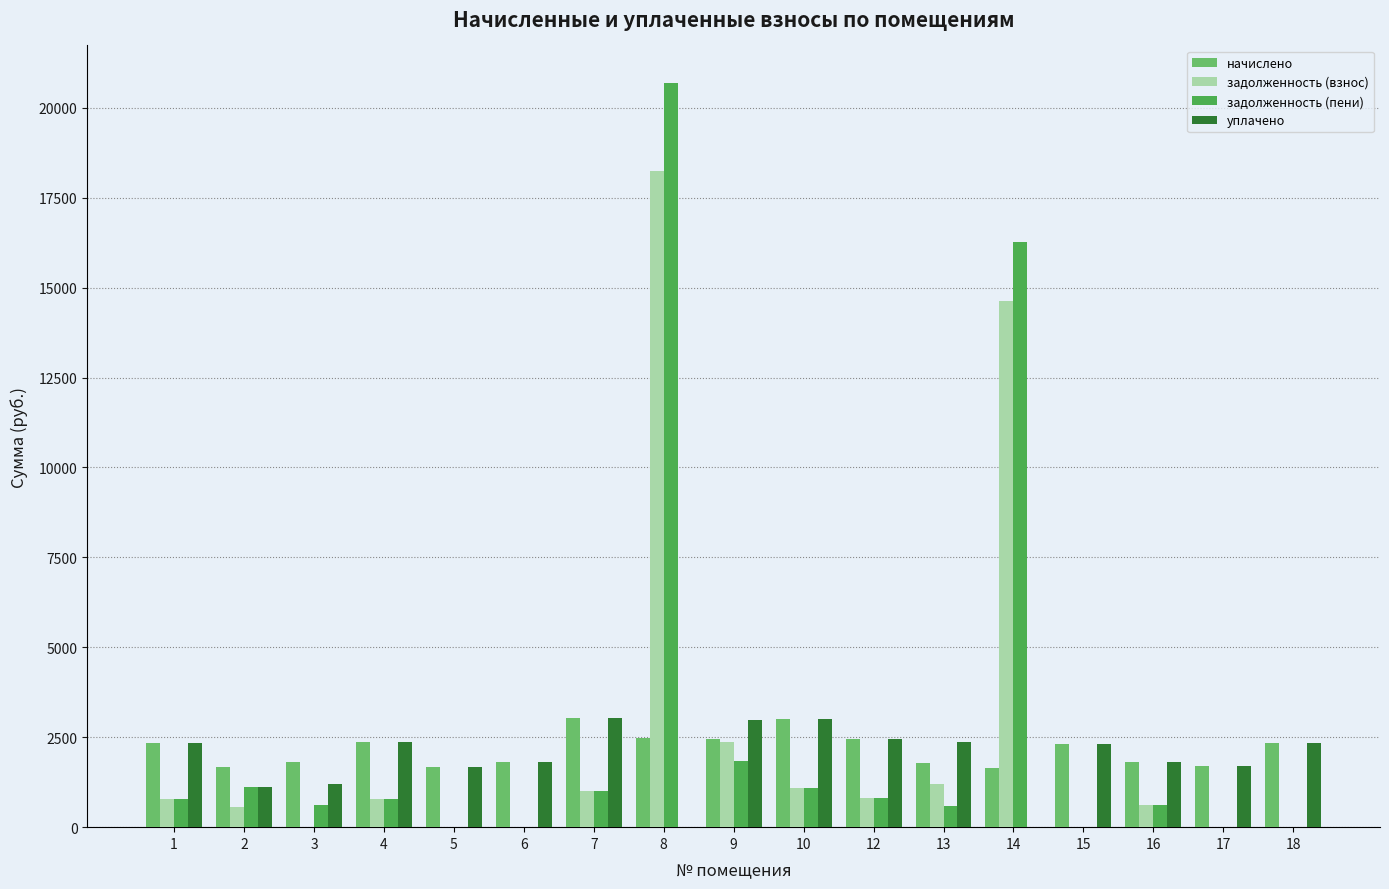

What is the highest value of the уплачено series?

3039.1